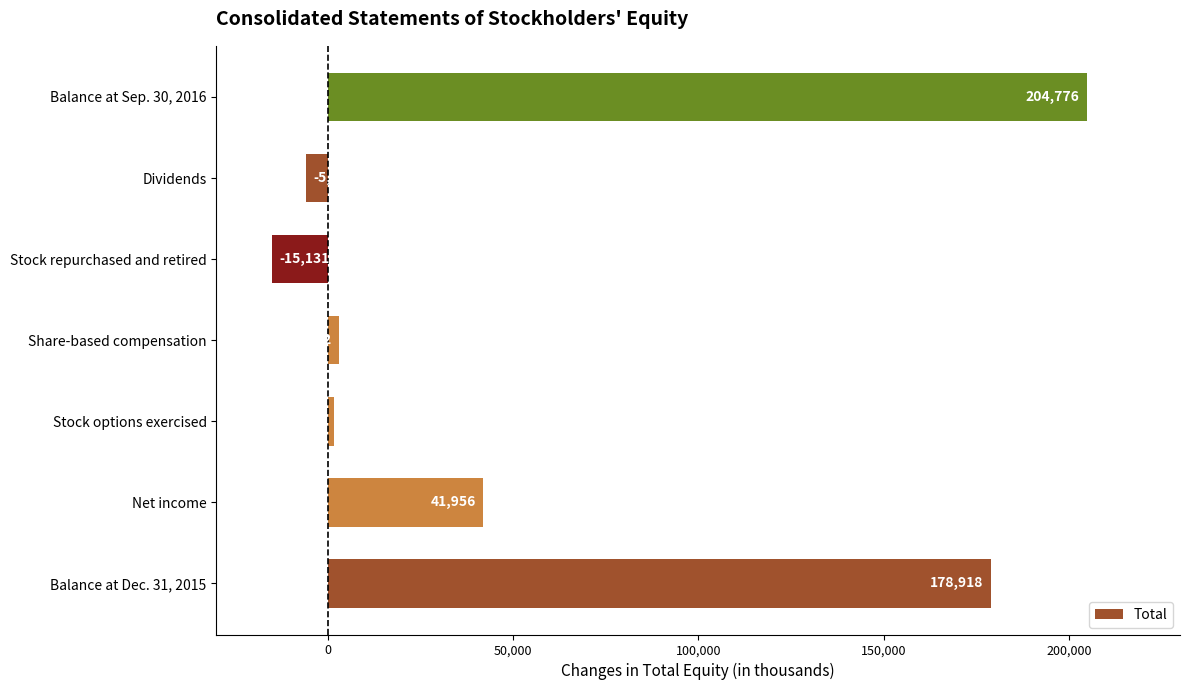

Rank the categories by value from highest to lowest.

Balance at Sep. 30, 2016, Balance at Dec. 31, 2015, Net income, Share-based compensation, Stock options exercised, Dividends, Stock repurchased and retired